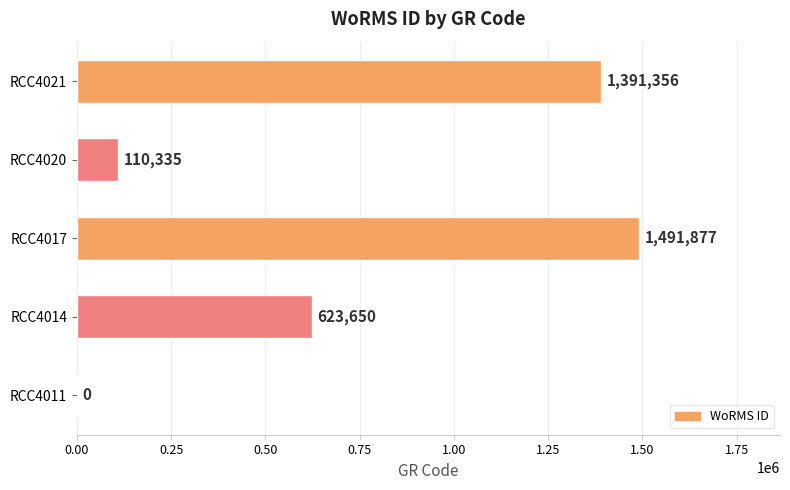

True or false: the data shows 110335 at RCC4020.

True